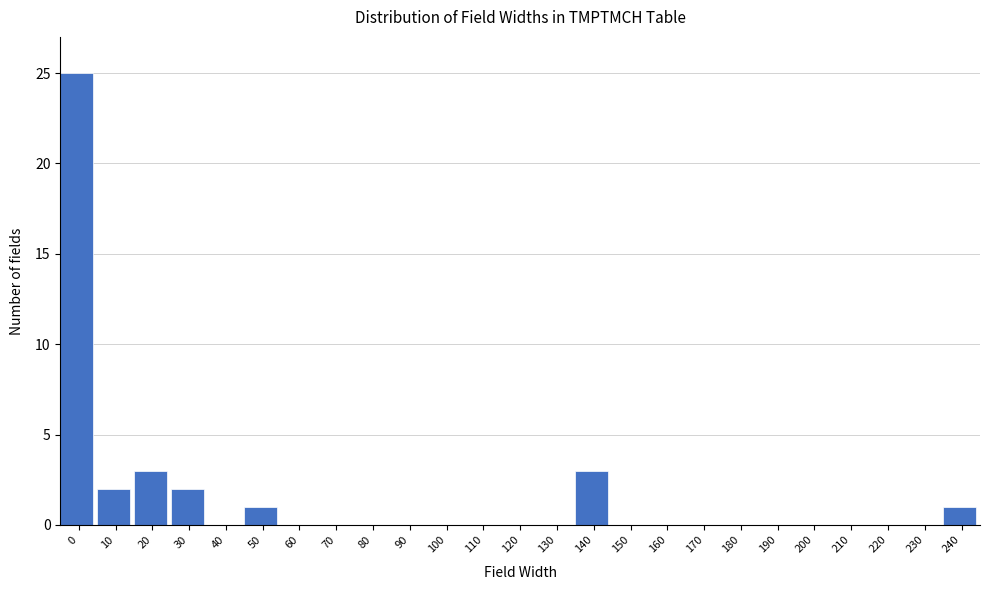

Reading right to left, list all the values displayed in this chart.

240=1	230=0	220=0	210=0	200=0	190=0	180=0	170=0	160=0	150=0	140=3	130=0	120=0	110=0	100=0	90=0	80=0	70=0	60=0	50=1	40=0	30=2	20=3	10=2	0=25